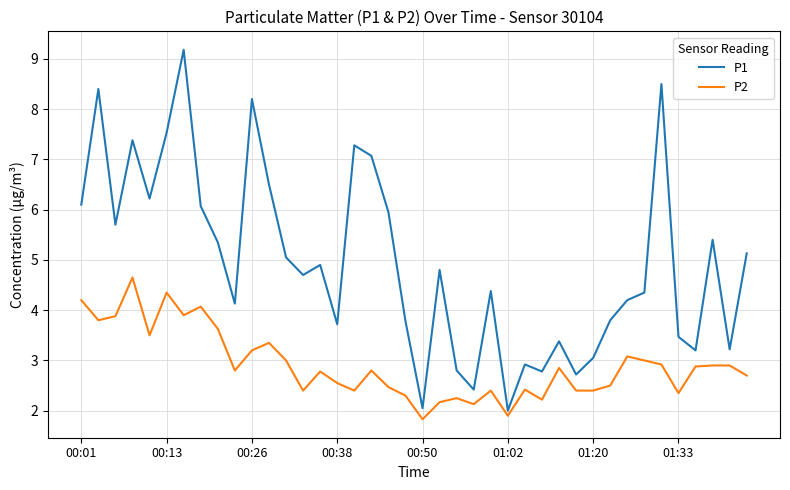

Rank the series by their maximum value, from lowest to highest.

P2, P1